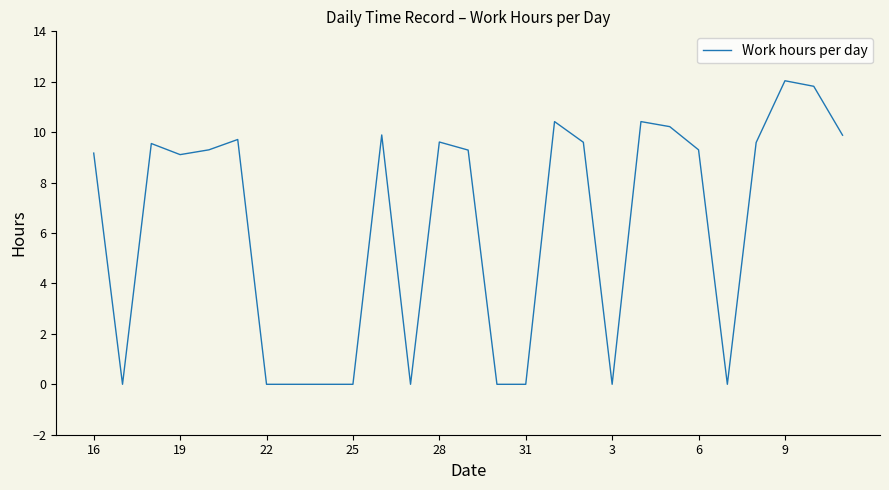

True or false: there are more than 0 points higher than both neighbors.

True